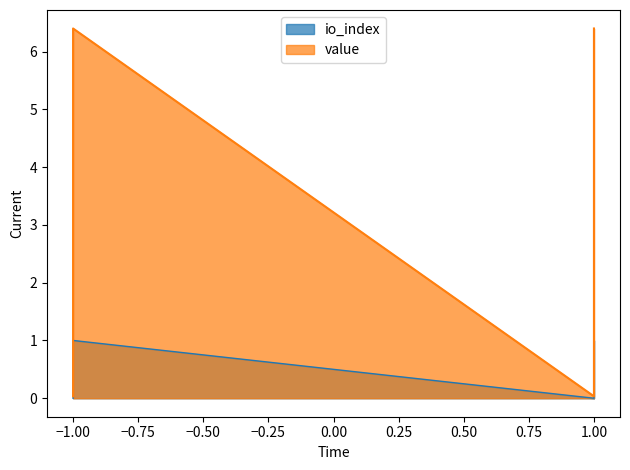

Count the io_index values in the range 0 to 1.

4